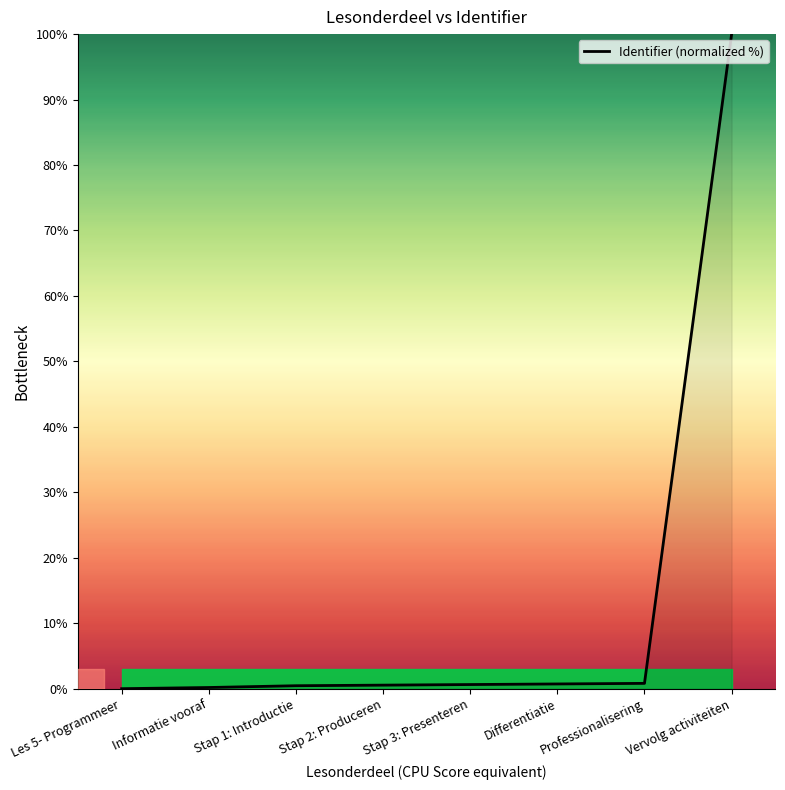

The chart shows a value of 0.5 at Stap 2: Produceren. True or false?

True